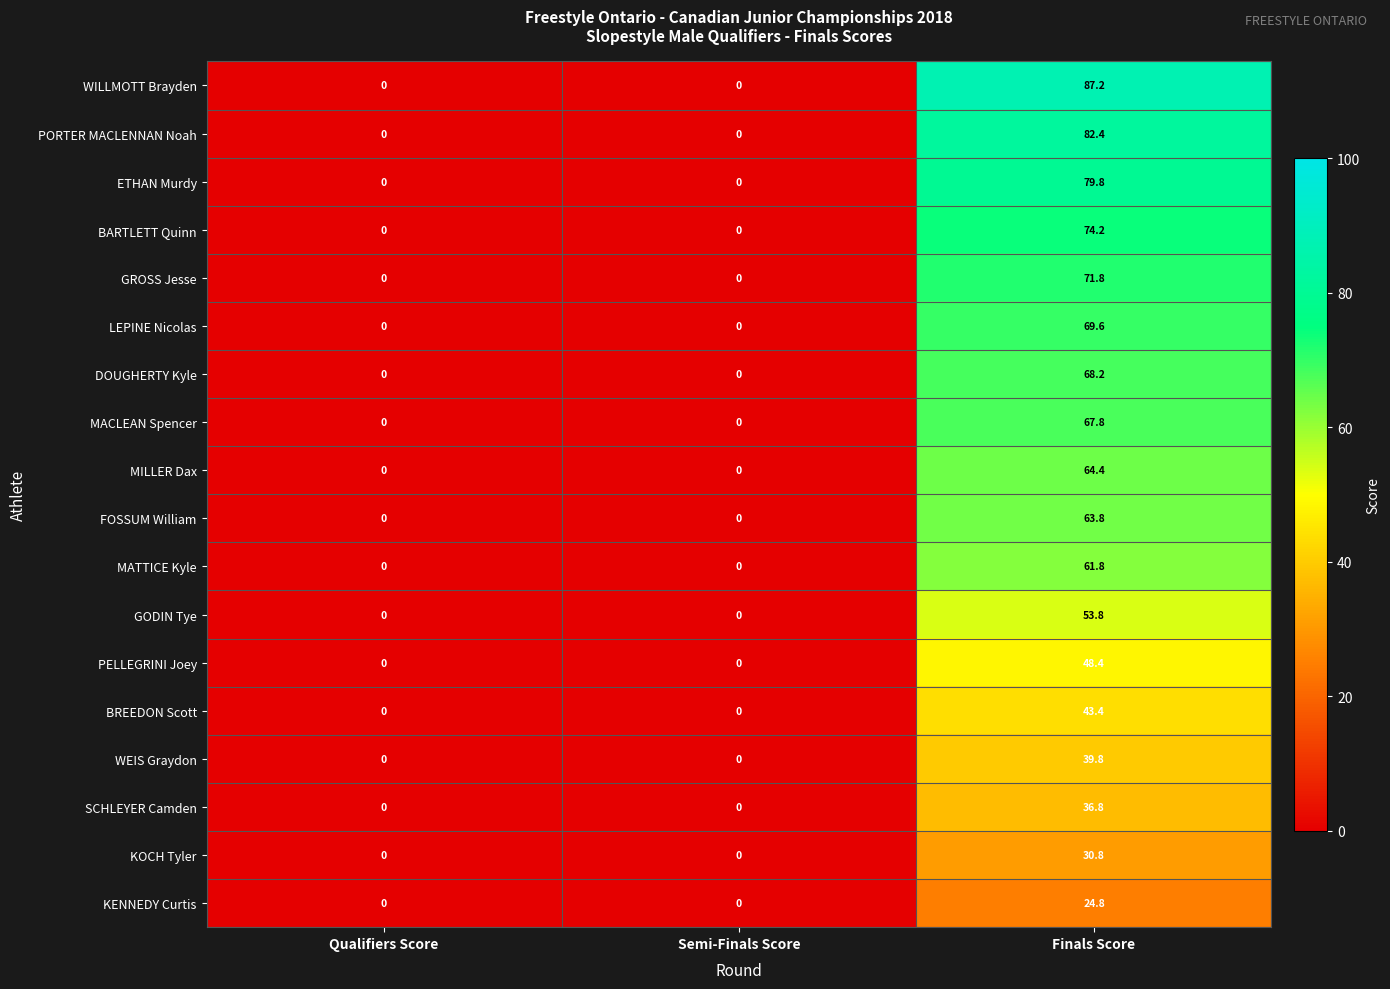

What is the maximum value shown in the chart?

87.2